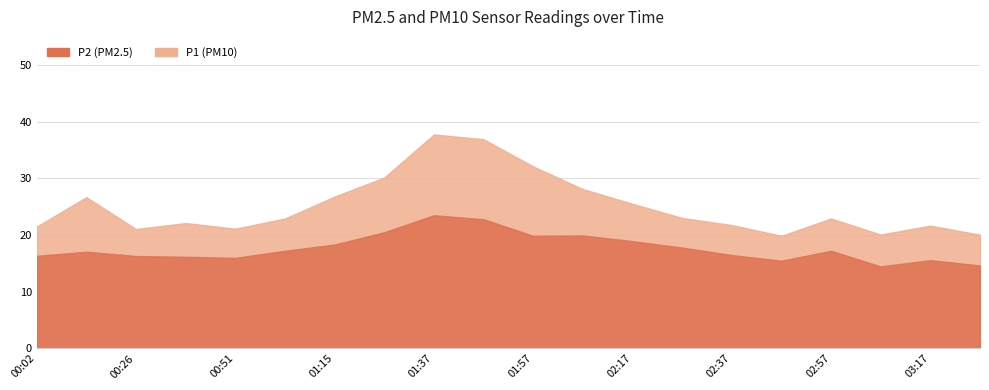

What is the value of the P1 point at the 2nd from the left?

26.7